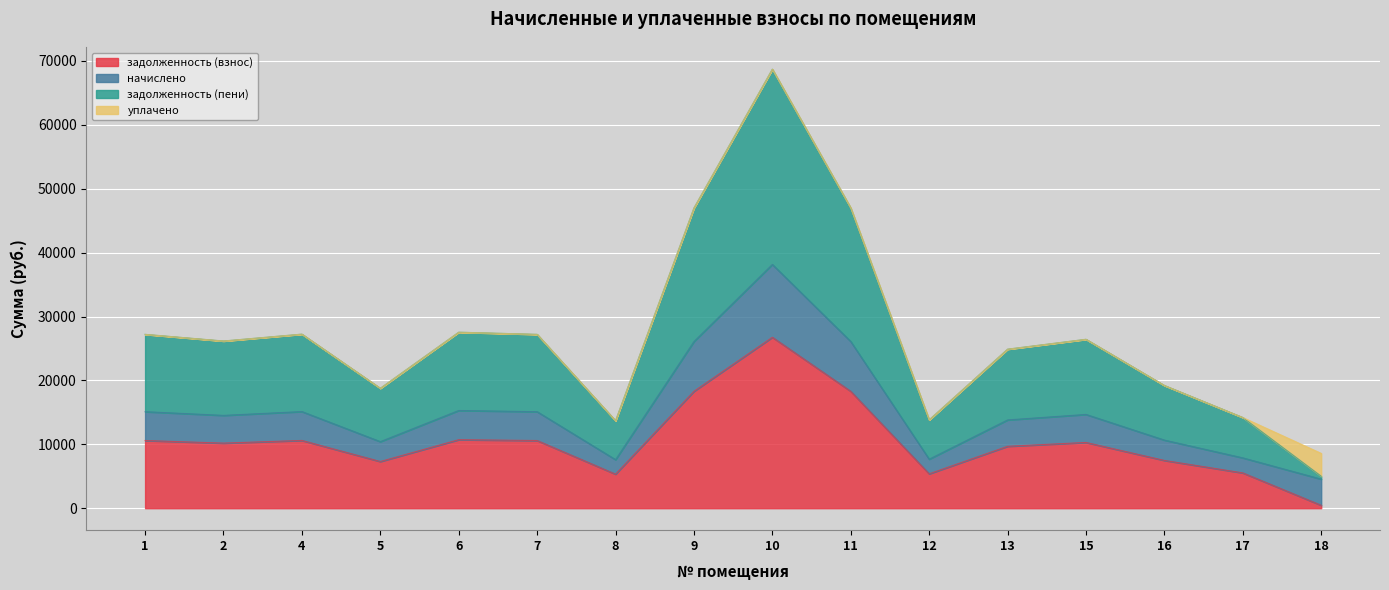

Which label corresponds to the smallest value in the chart?

18